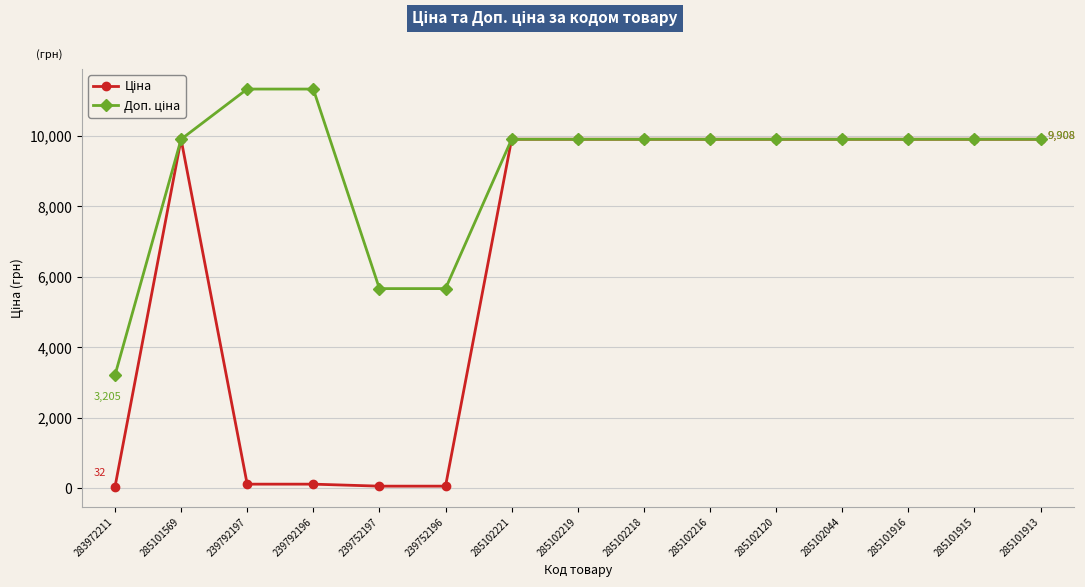

What is the total value across all series at 285101915?

19817.0